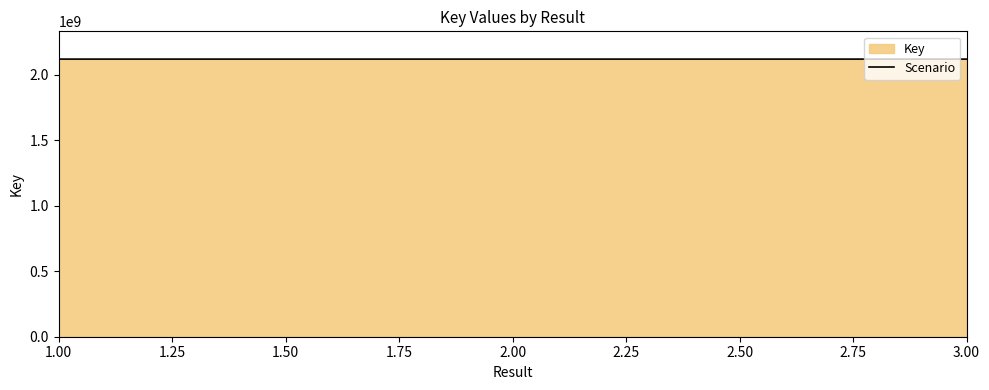

Reading right to left, list all the values displayed in this chart.

2117875458	2117873678	2117870790